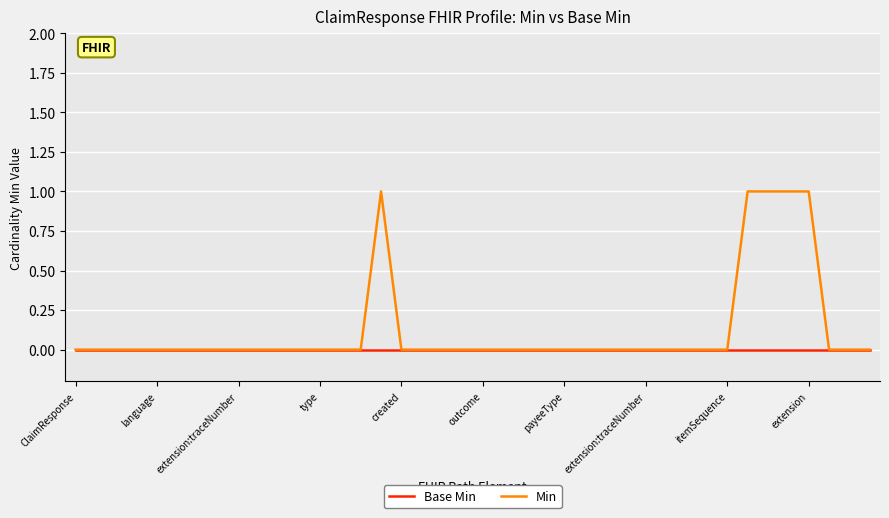

What are all the series names shown in the legend?

Base Min, Min